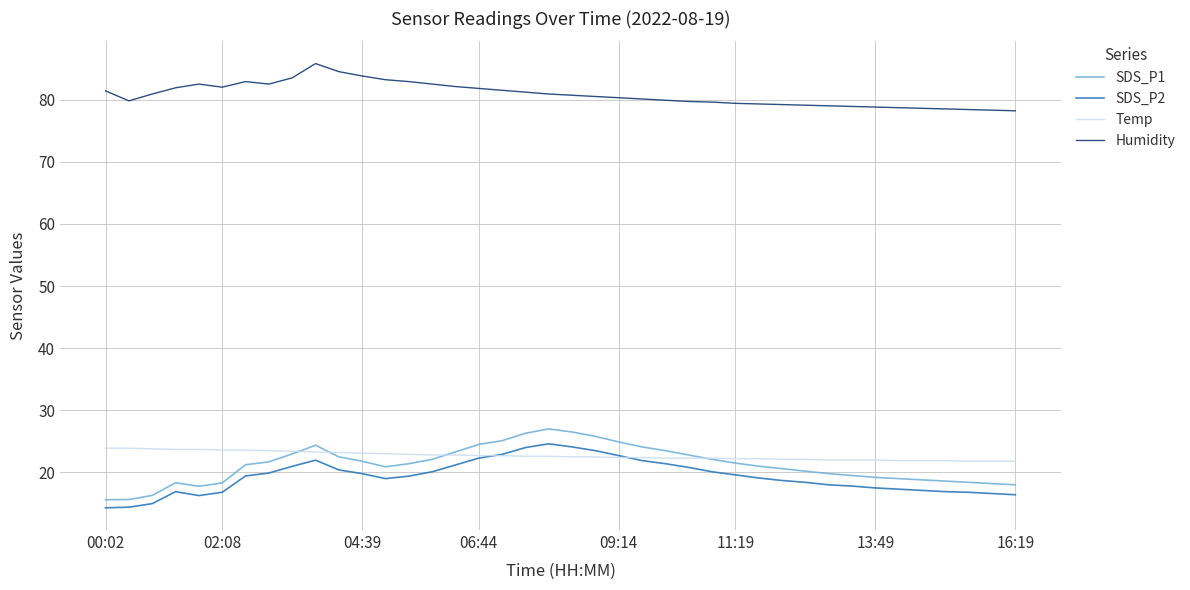

In SDS_P2, how many points are higher than both neighbors (excluding endpoints)?

3